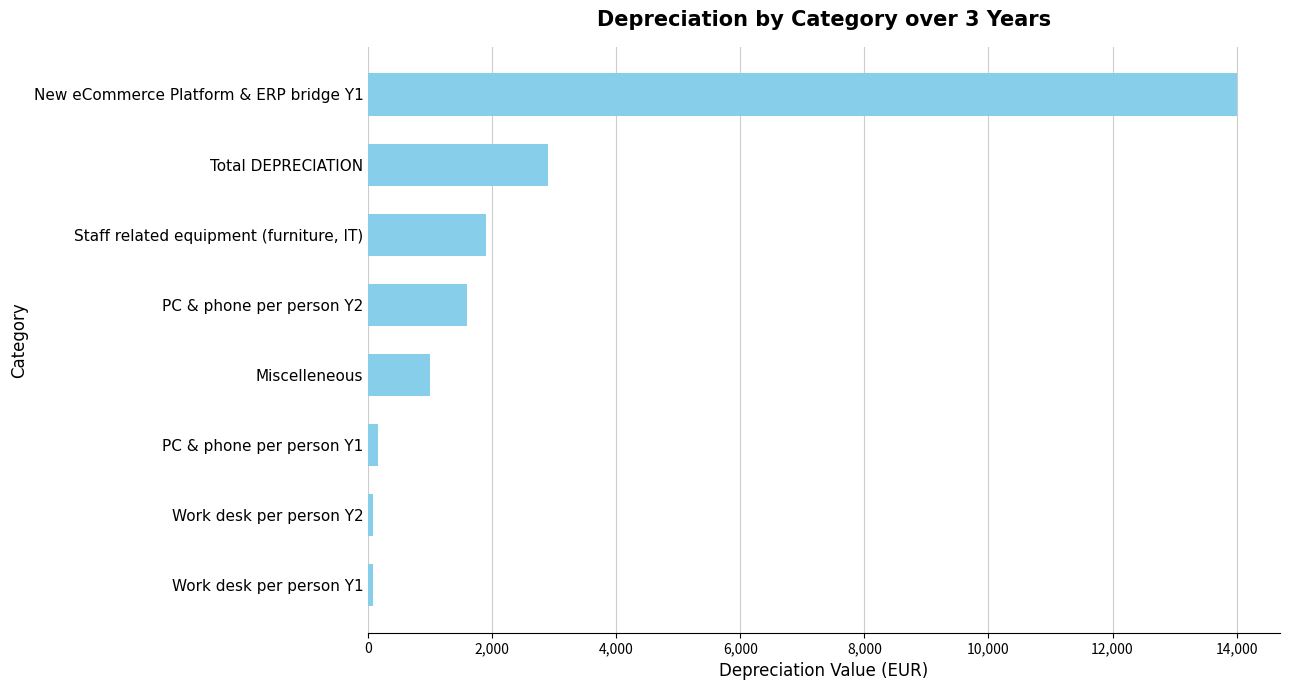

Which has a higher value, Miscelleneous or Staff related equipment (furniture, IT)?

Staff related equipment (furniture, IT)